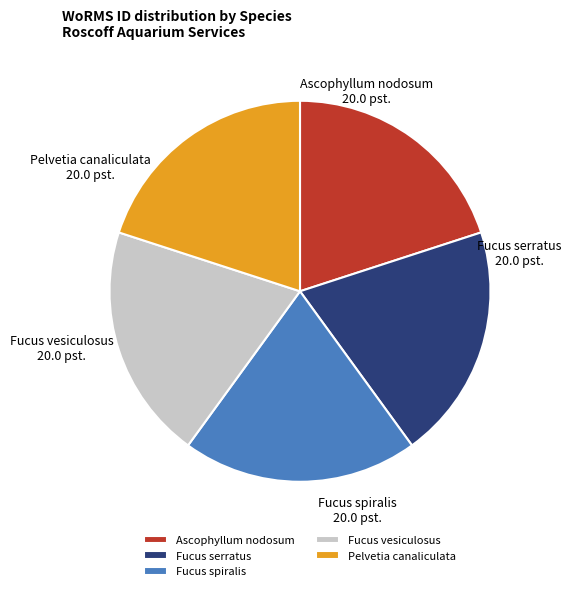

Is it true that Fucus spiralis is 5% of the pie?

False